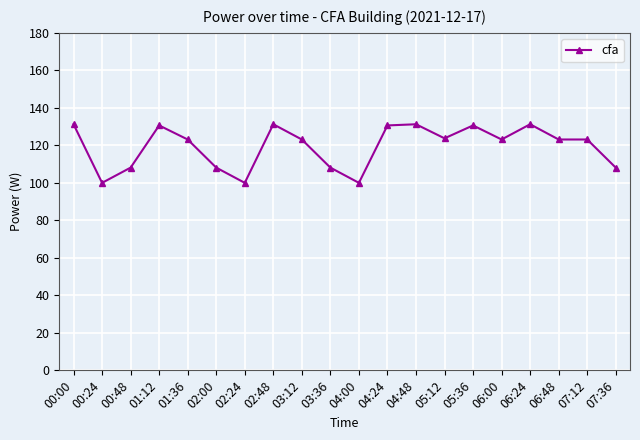

What is the ratio of the value at 00:00 to the value at 02:00?

1.2